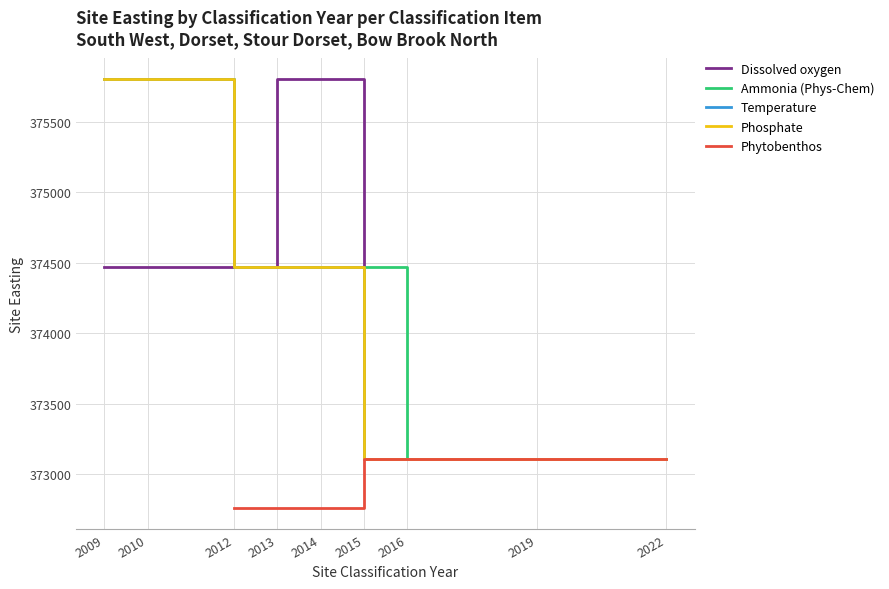

True or false: Ammonia (Phys-Chem) and Phytobenthos intersect in this chart.

False